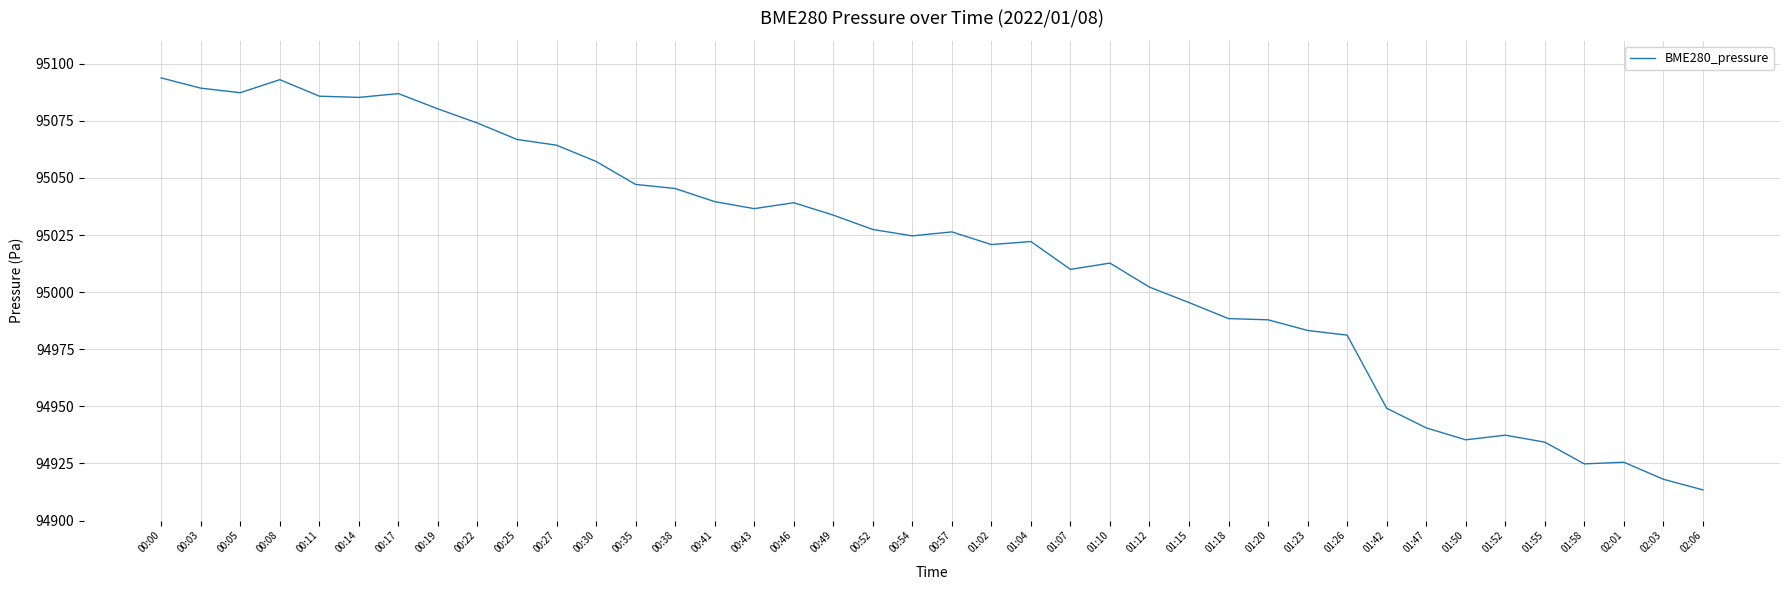

What position from the left is 00:35?

13